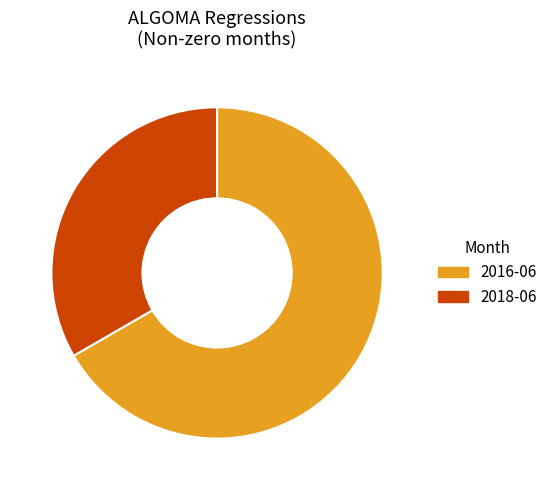

Between 2018-06 and 2016-06, which is larger?

2016-06